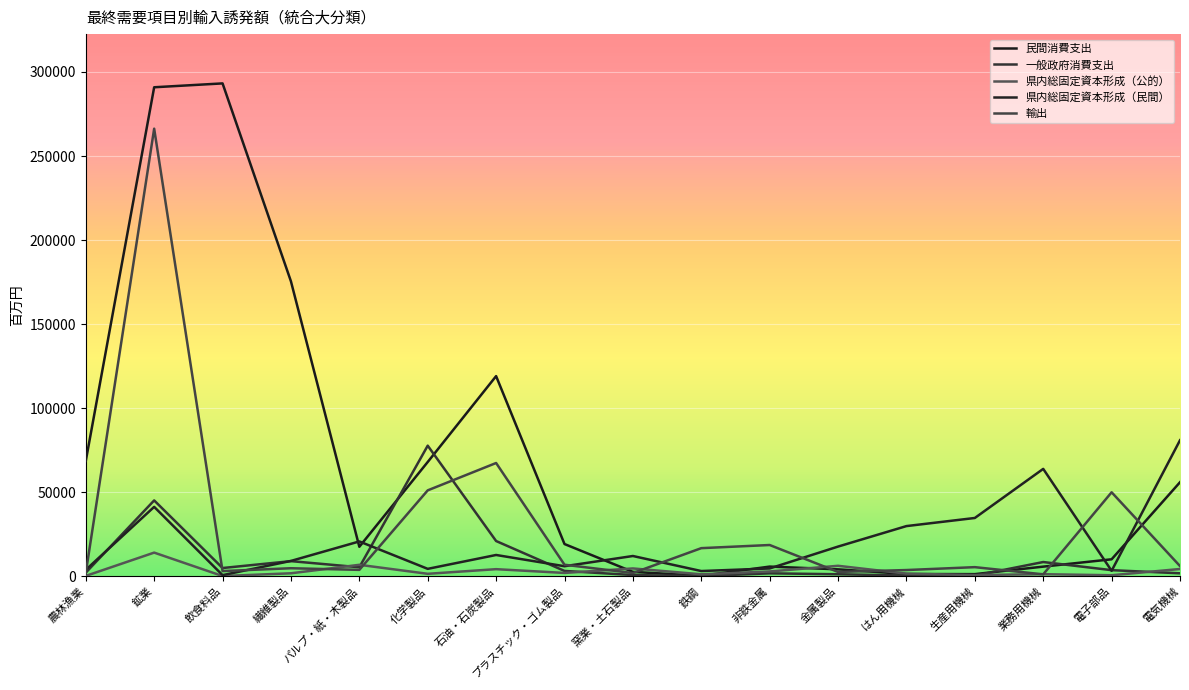

The value of 輸出 at 金属製品 is 2598.8. True or false?

True